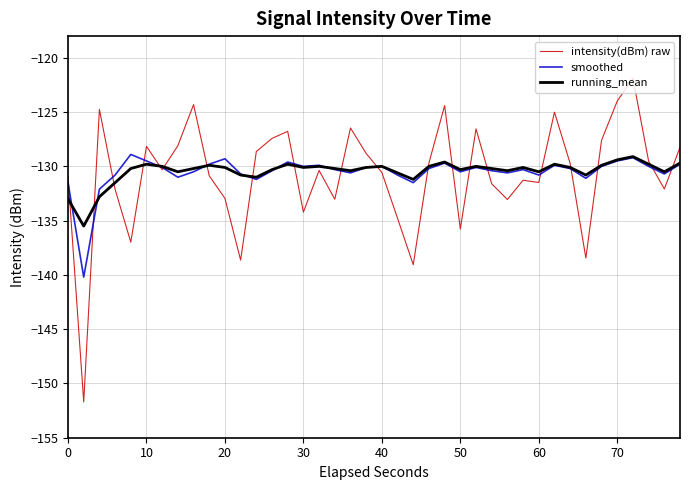

Which series has the widest spread of values?

intensity(dBm) raw